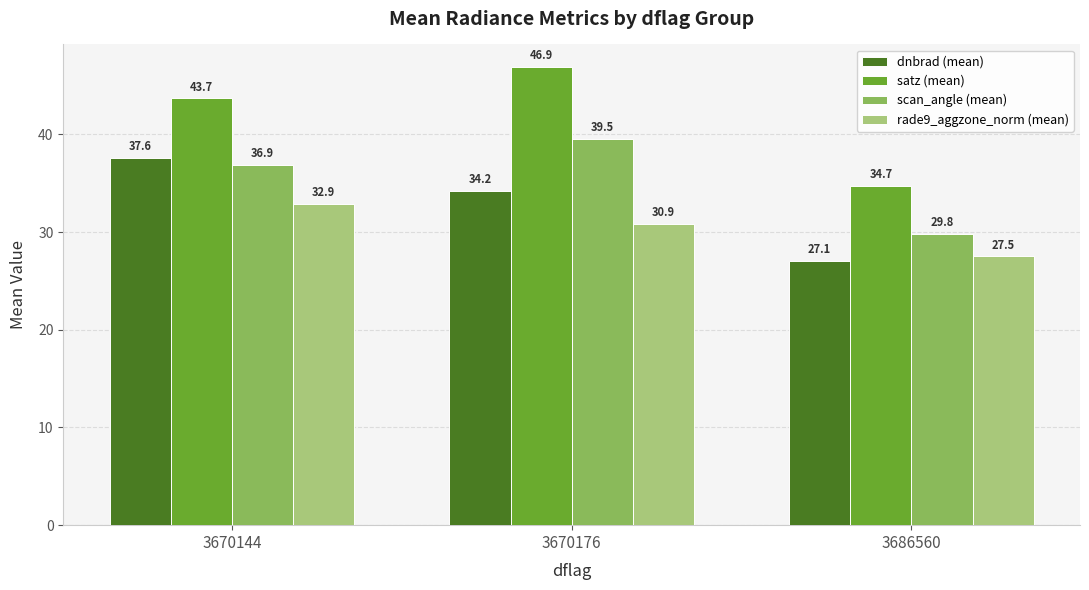

What is the value of the rade9_aggzone_norm (mean) bar at the 1st from the left?

32.9